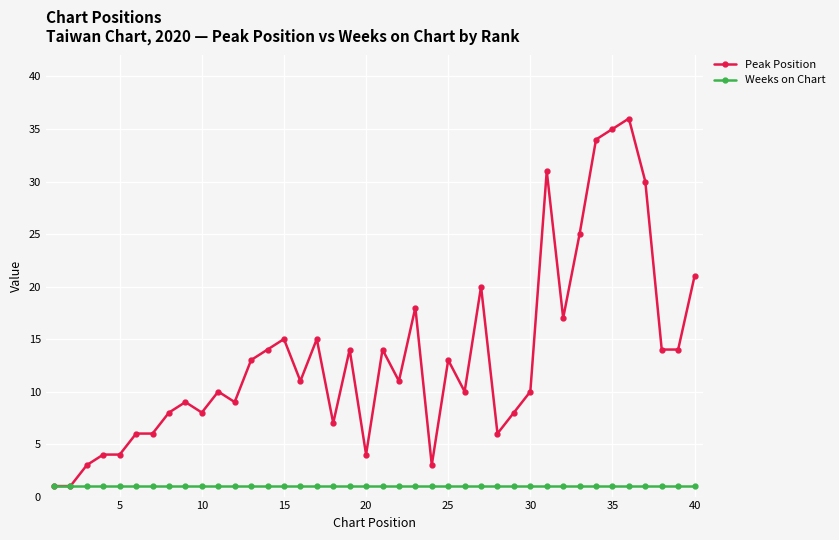

True or false: Peak Position has more than 1 points higher than both neighbors.

True